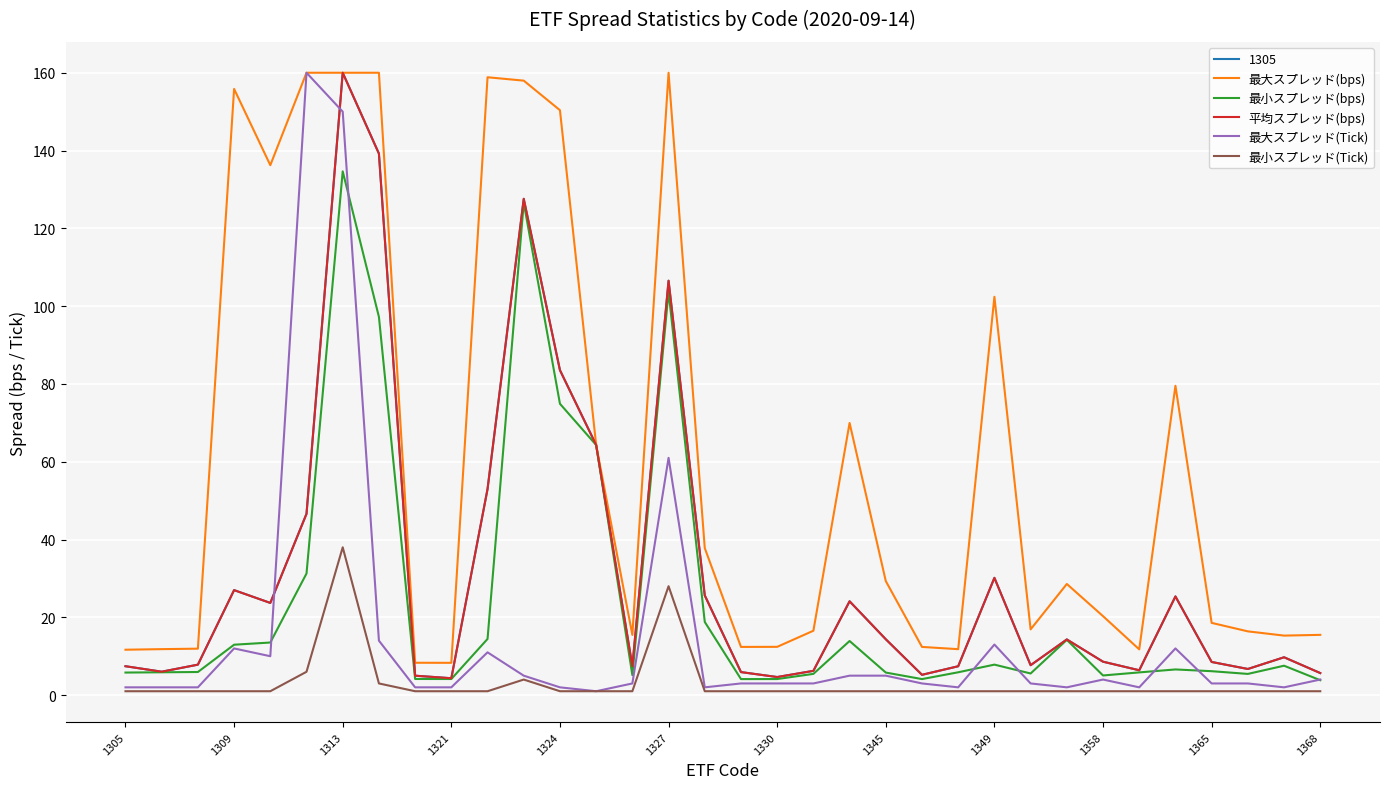

True or false: 最小スプレッド(Tick) has more than 0 points higher than both neighbors.

True